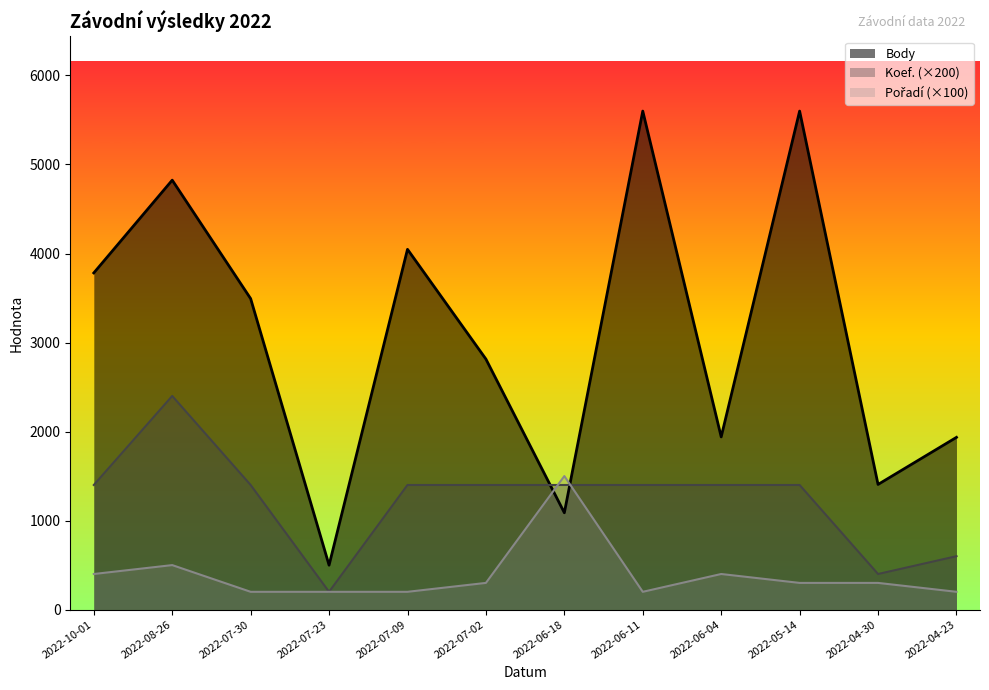

Which series ends up on top after the final intersection of Body and Pořadí (×100)?

Body